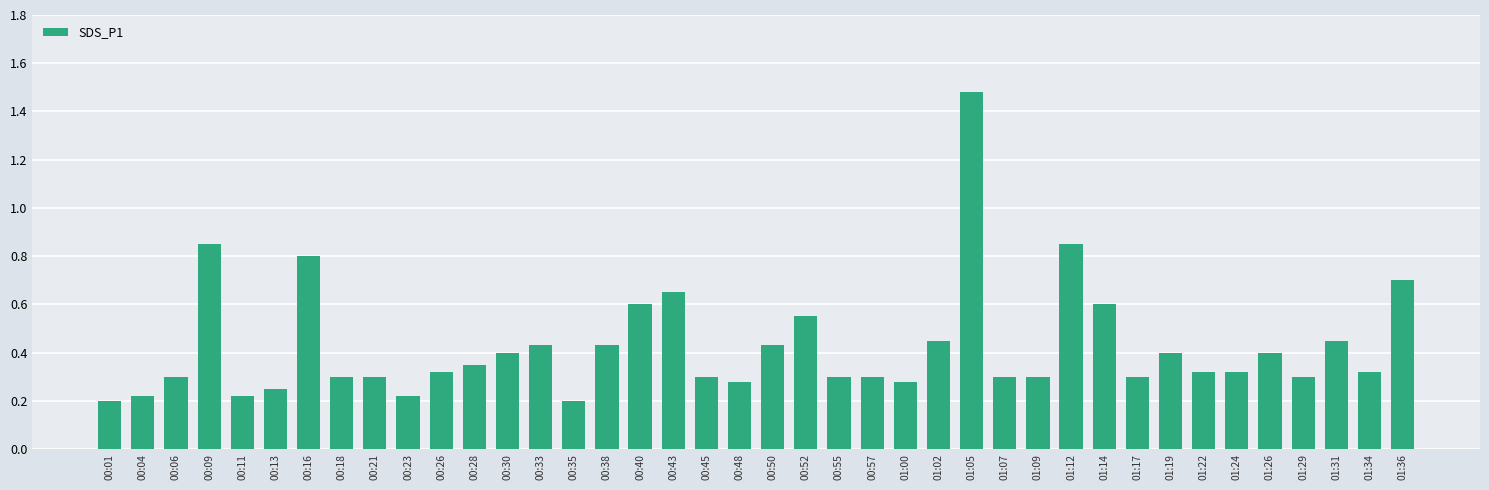

What is the sum of the values at 00:50 and 01:31?

0.9